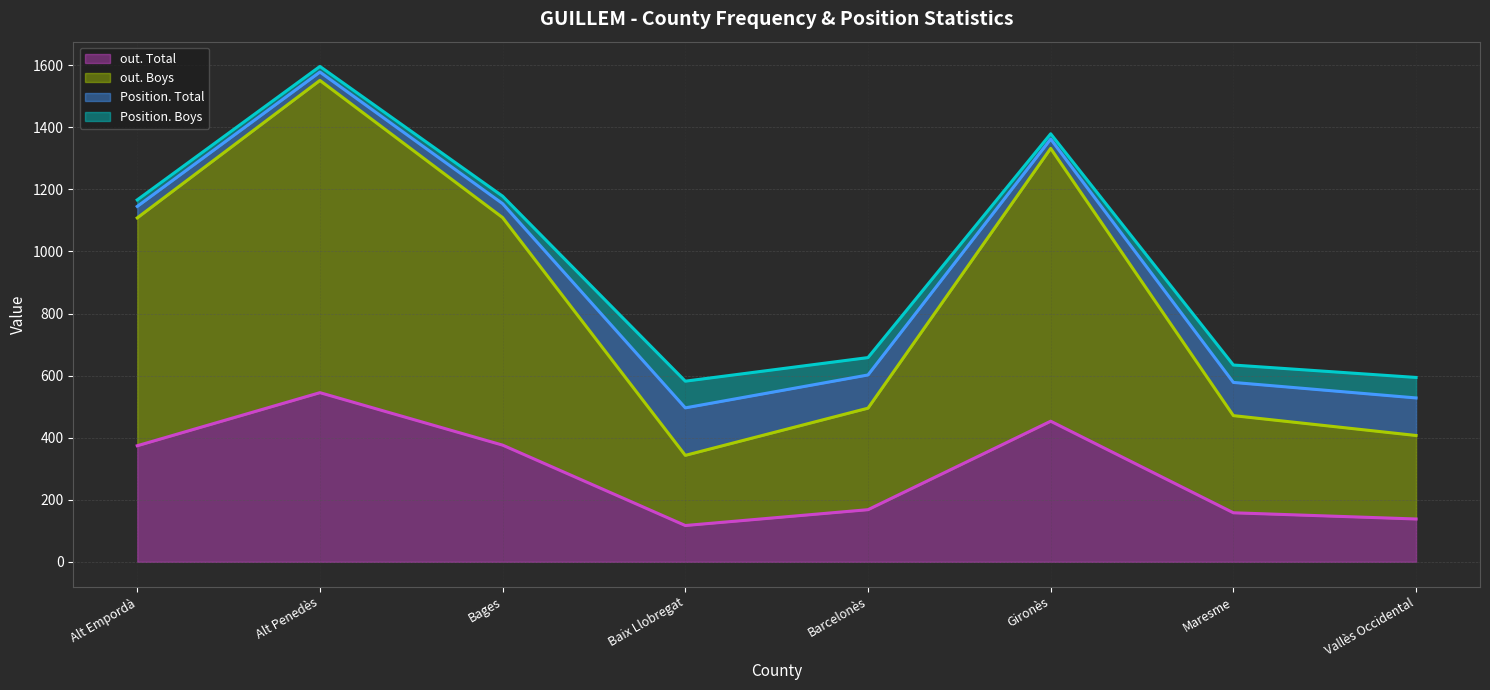

What position from the right is Maresme?

2